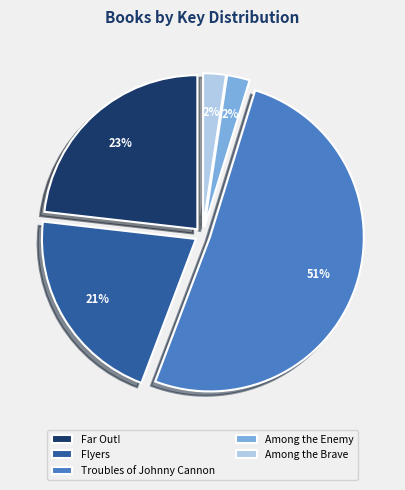

What is the majority slice?

Troubles of Johnny Cannon